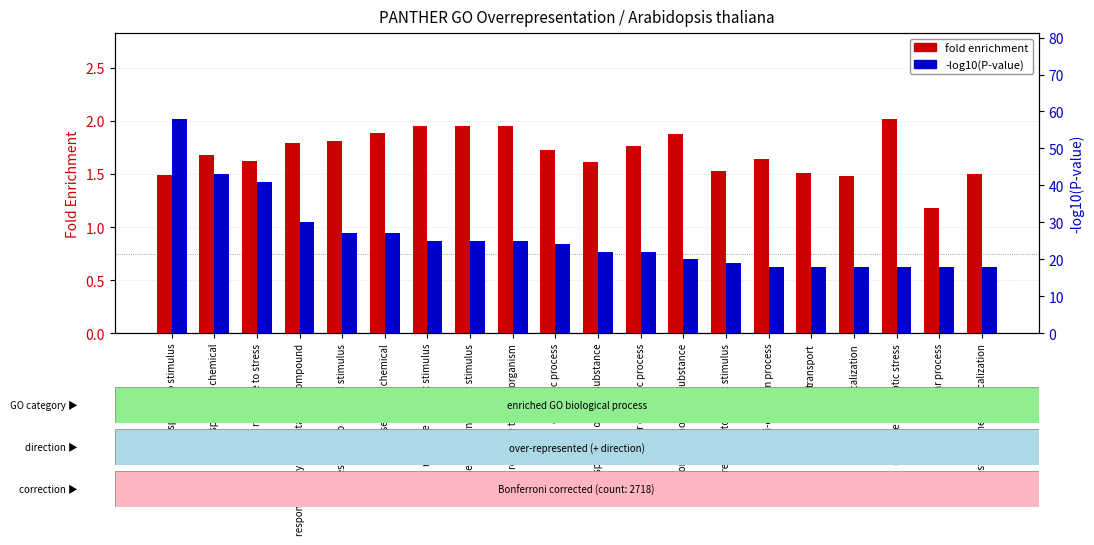

Rank the categories by fold enrichment value from lowest to highest.

cellular process, localization, response to stimulus, establishment of localization, transport, response to abiotic stimulus, response to organic substance, response to stress, multi-organism process, response to chemical, catabolic process, cellular catabolic process, response to oxygen-containing compound, response to external stimulus, response to inorganic substance, response to acid chemical, response to biotic stimulus, response to external biotic stimulus, response to other organism, response to osmotic stress